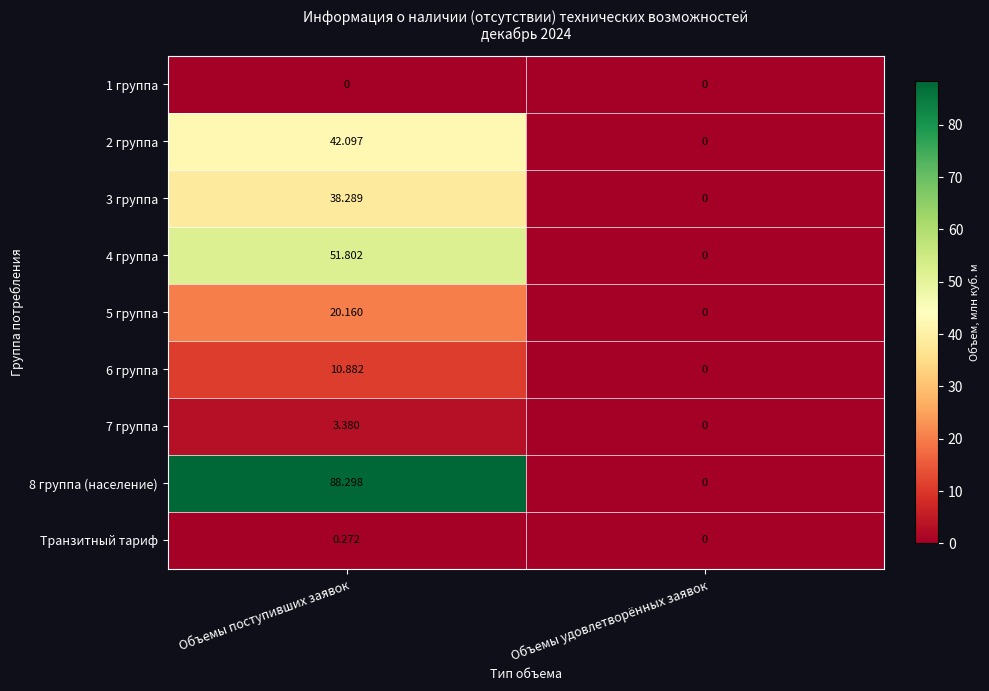

How many values in the 6 группа series exceed 10?

1